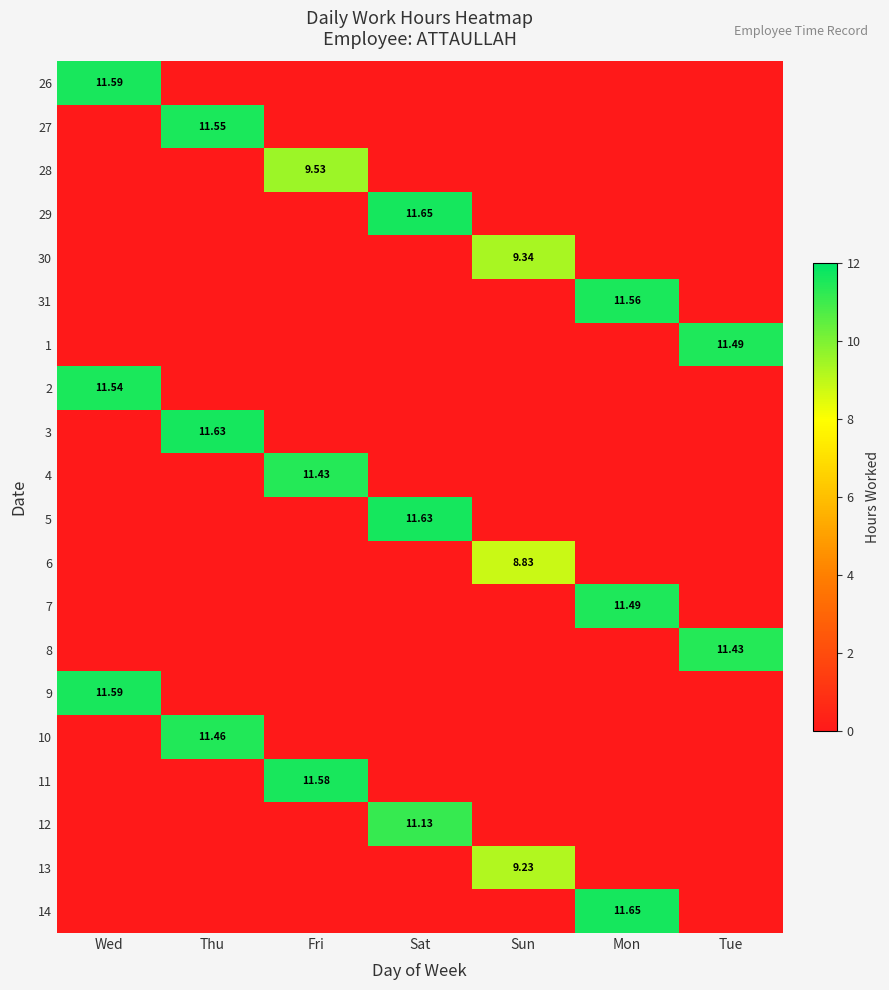

Where is 31 nearest to the value 5?

Wed